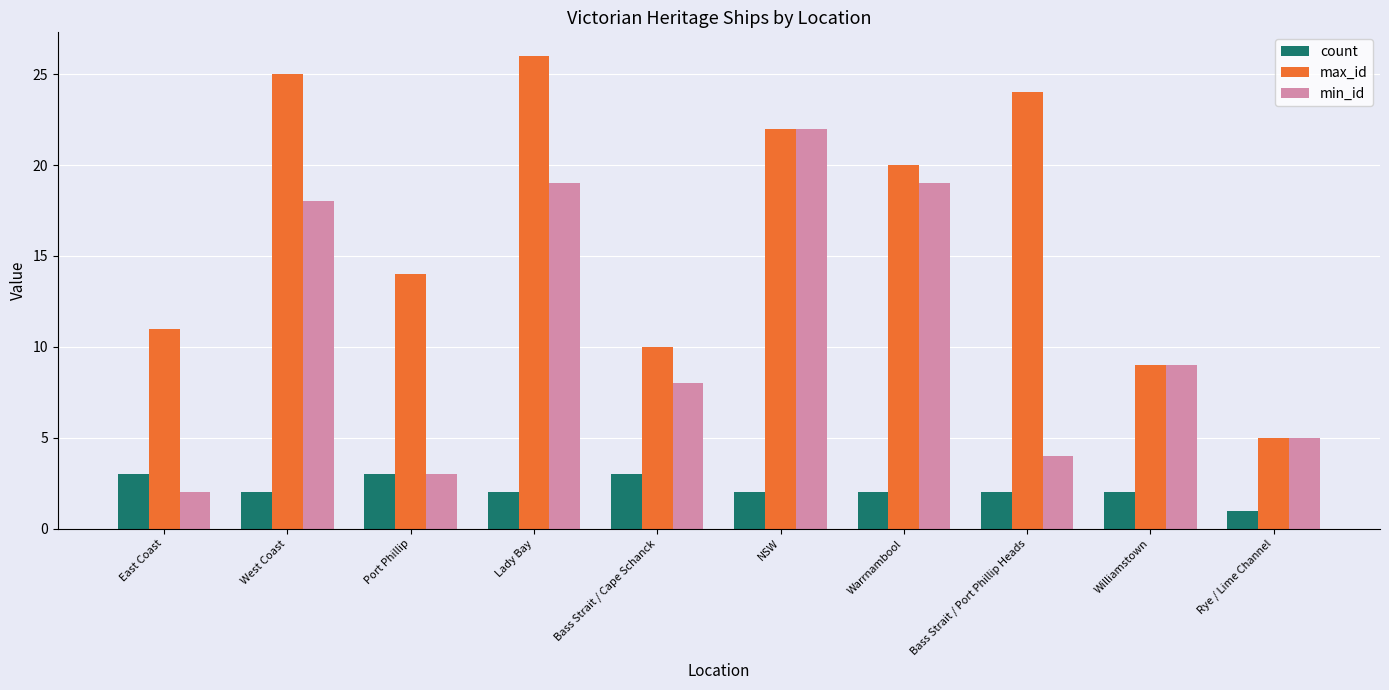

Reading left to right, transcribe all the data shown in this chart.

count: East Coast=3	West Coast=2	Port Phillip=3	Lady Bay=2	Bass Strait / Cape Schanck=3	NSW=2	Warrnambool=2	Bass Strait / Port Phillip Heads=2	Williamstown=2	Rye / Lime Channel=1
max_id: East Coast=11	West Coast=25	Port Phillip=14	Lady Bay=26	Bass Strait / Cape Schanck=10	NSW=22	Warrnambool=20	Bass Strait / Port Phillip Heads=24	Williamstown=9	Rye / Lime Channel=5
min_id: East Coast=2	West Coast=18	Port Phillip=3	Lady Bay=19	Bass Strait / Cape Schanck=8	NSW=22	Warrnambool=19	Bass Strait / Port Phillip Heads=4	Williamstown=9	Rye / Lime Channel=5